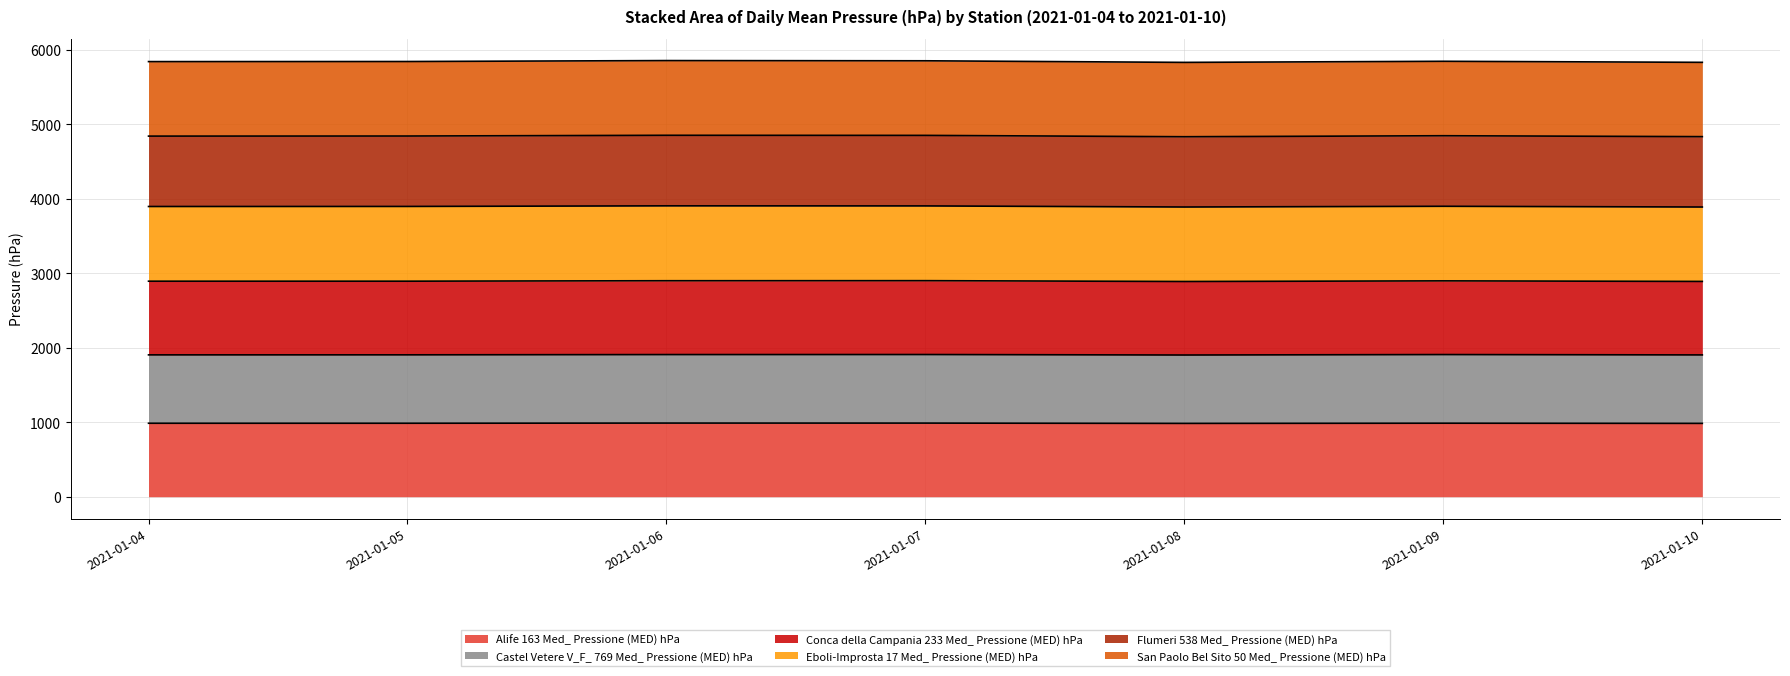

What is the difference between the maximum and minimum values in the Conca della Campania 233 Med_ Pressione (MED) hPa series?

15.9